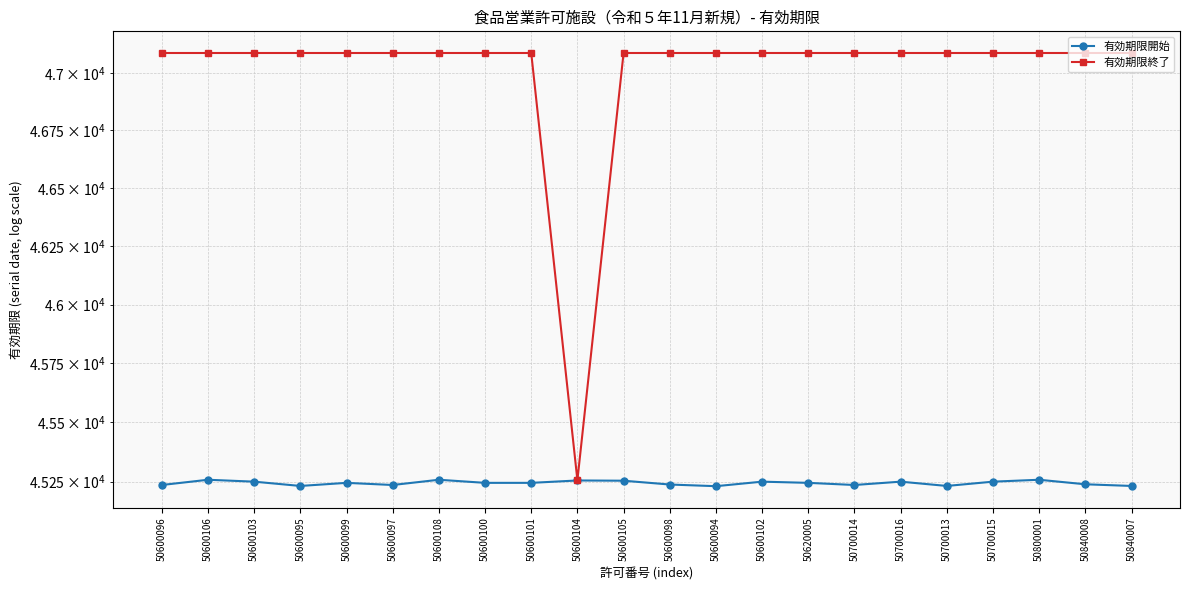

Is it true that 有効期限終了 equals 47087 at 50600100?

True